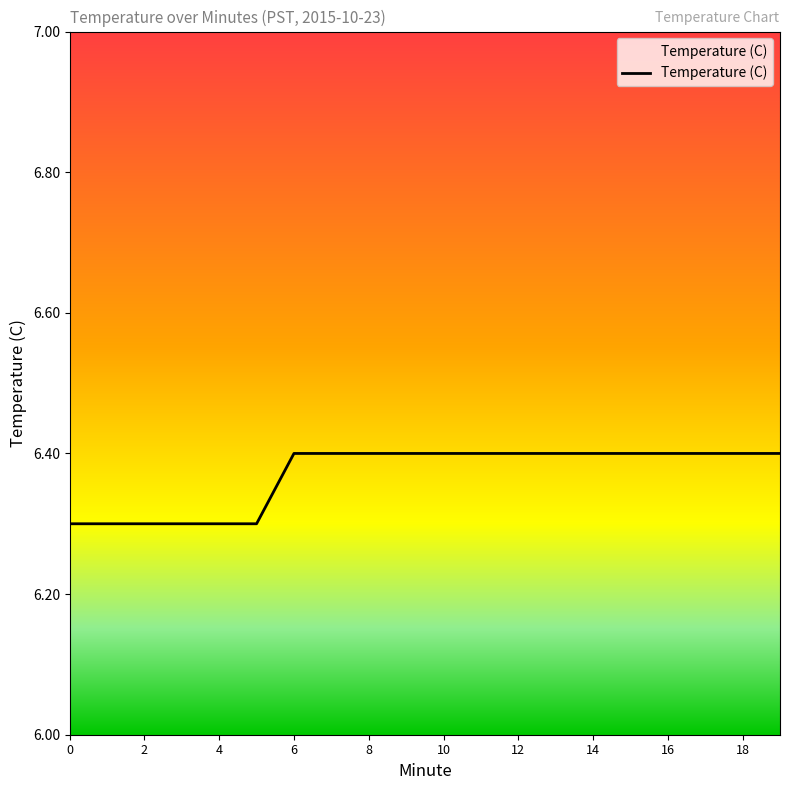

What is the smallest value displayed?

6.3